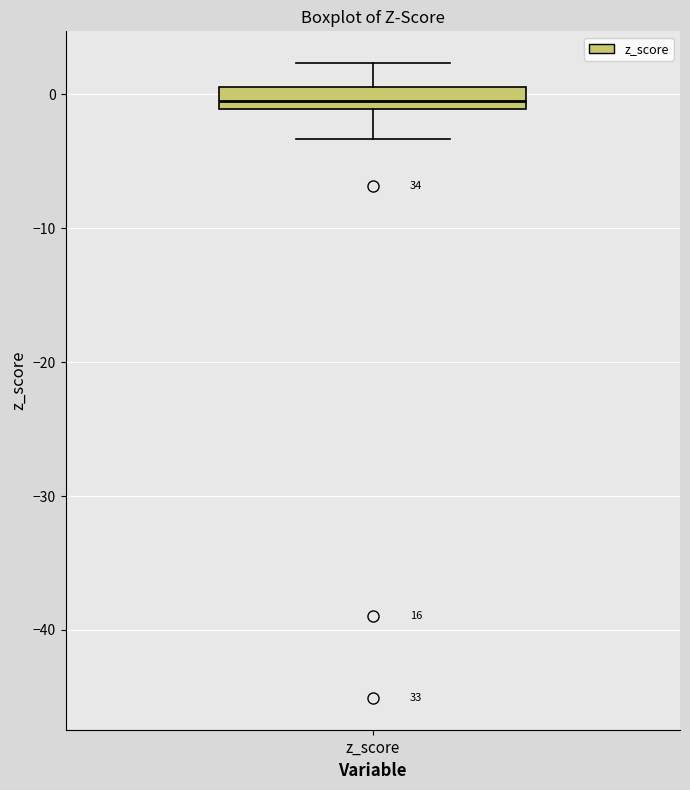

Transcribe this box plot: give where the median line is, the range the box spans, and where the two whiskers end, as read against the y-axis. The values are not printed on the chart, so give them approximately, as read against the axis.

median -1 (just above the box's lower edge), box -1 to 1, whiskers -3 to 2